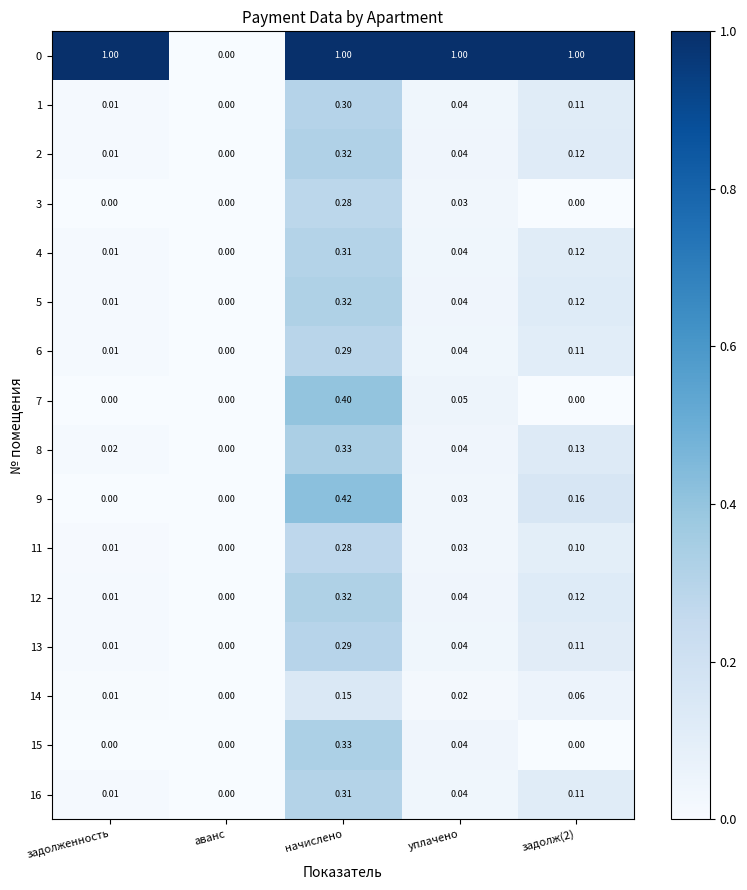

At which label does 4 reach its minimum?

аванс